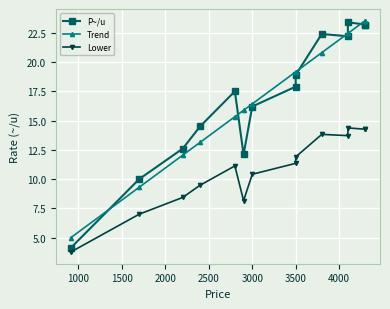

How many lines are shown in the chart?

3